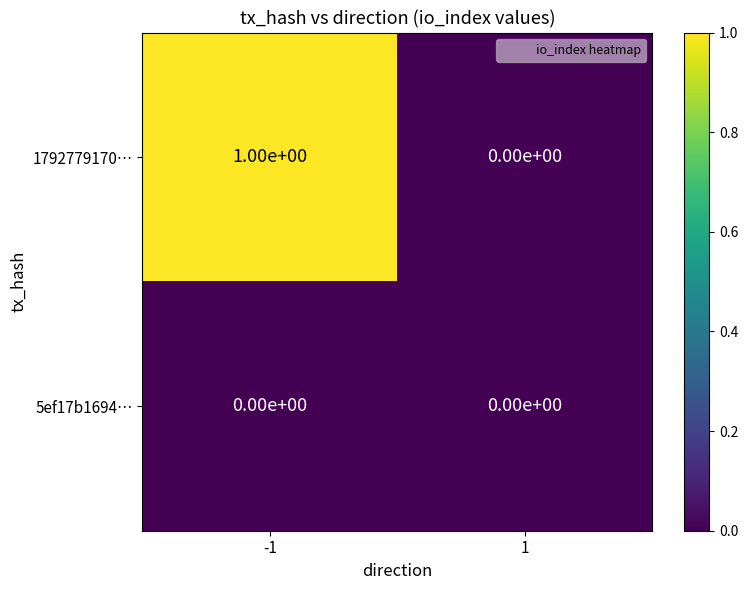

Is it true that 1792779170… equals 0 at 1?

True